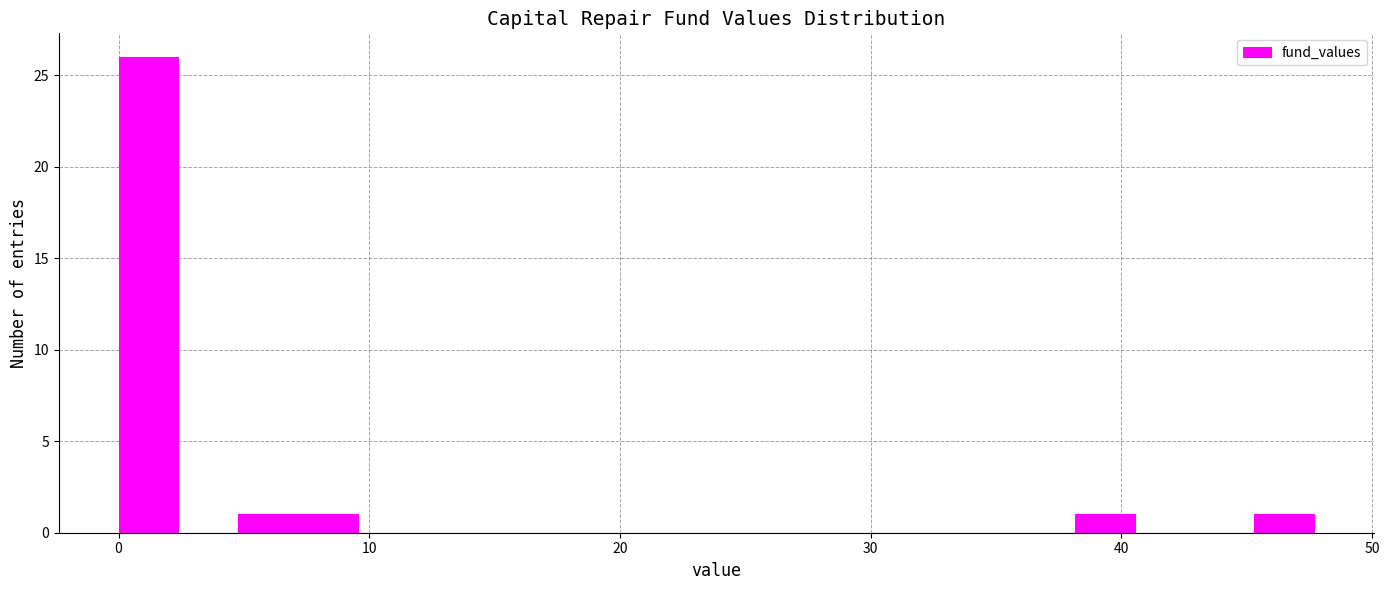

Around what value on the x-axis is the tallest bar? Give the approximate position of its centre, as read against the axis.

1